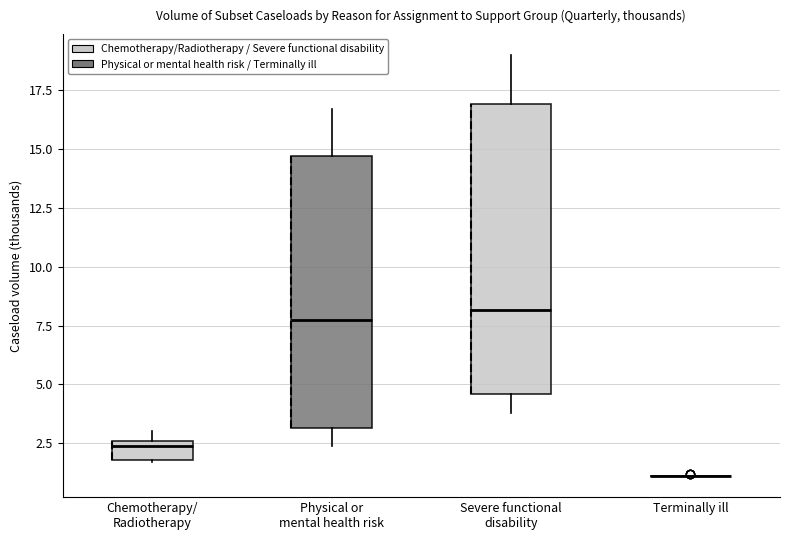

Where is the lower edge of the box for Chemotherapy/ Radiotherapy on the y-axis? The values are not printed on the chart, so give them approximately, as read against the axis.

2.0